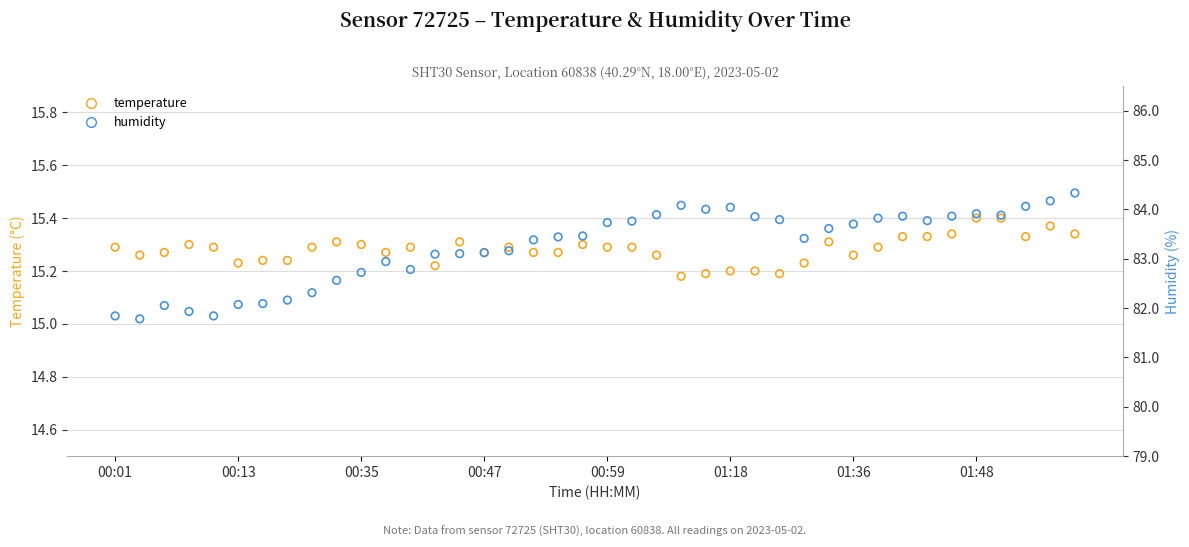

What is the total value across all series at 00:59?

99.0